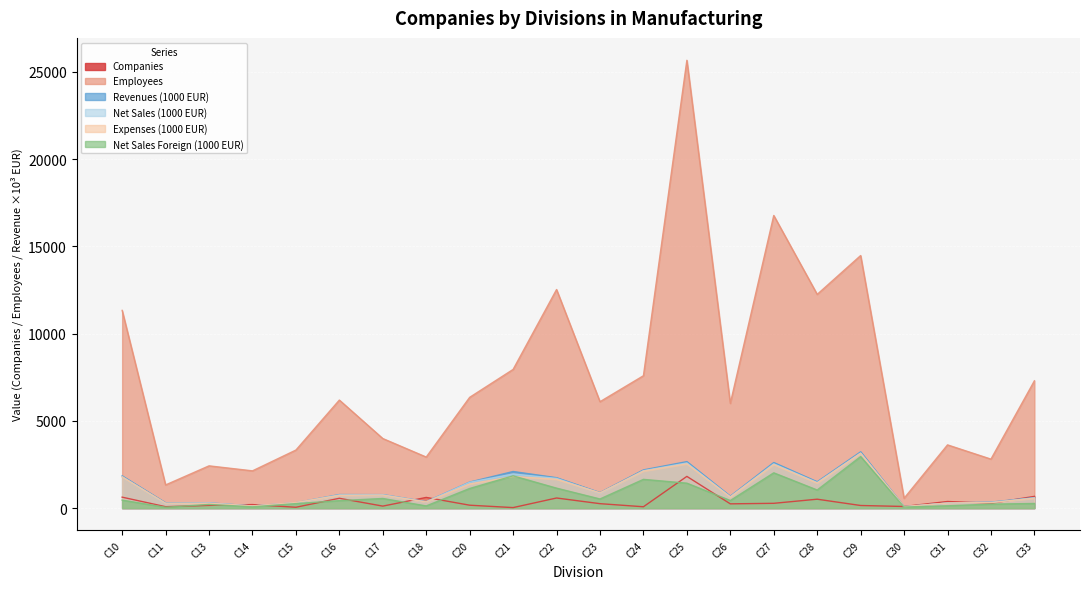

Reading left to right, what are all the values shown in this chart?

Companies: 625.0	79.0	153.0	200.0	46.0	561.0	112.0	610.0	164.0	27.0	577.0	252.0	75.0	1815.0	242.0	272.0	508.0	147.0	91.0	377.0	271.0	670.0
Employees: 11331.3	1326.4	2420.0	2133.3	3325.3	6190.3	3985.6	2923.7	6347.4	7947.3	12526.3	6097.1	7585.9	25667.4	6000.1	16770.5	12249.0	14475.3	560.9	3621.5	2805.5	7294.3
Revenues (1000 EUR): 1845.0	303.9	299.5	122.6	307.9	774.3	769.9	366.6	1490.8	2096.0	1741.0	887.7	2187.9	2662.9	680.5	2611.2	1507.6	3224.8	82.6	291.9	340.4	601.4
Net Sales (1000 EUR): 1798.7	263.1	290.3	117.1	301.3	755.4	760.1	357.5	1476.6	1953.3	1702.1	850.9	2140.8	2587.1	645.0	2534.4	1460.4	3152.3	78.0	285.5	321.5	582.7
Expenses (1000 EUR): 1787.7	281.4	274.0	121.9	319.1	729.6	742.7	351.0	1382.8	1814.7	1650.0	874.2	2121.3	2535.3	633.5	2496.0	1436.1	3142.2	82.8	289.0	314.8	565.2
Net Sales Foreign (1000 EUR): 454.6	46.6	208.3	71.5	255.4	425.9	549.4	122.7	1123.1	1846.8	1142.1	521.2	1645.1	1427.2	432.6	2019.5	1034.7	2950.7	60.5	130.8	225.6	263.6